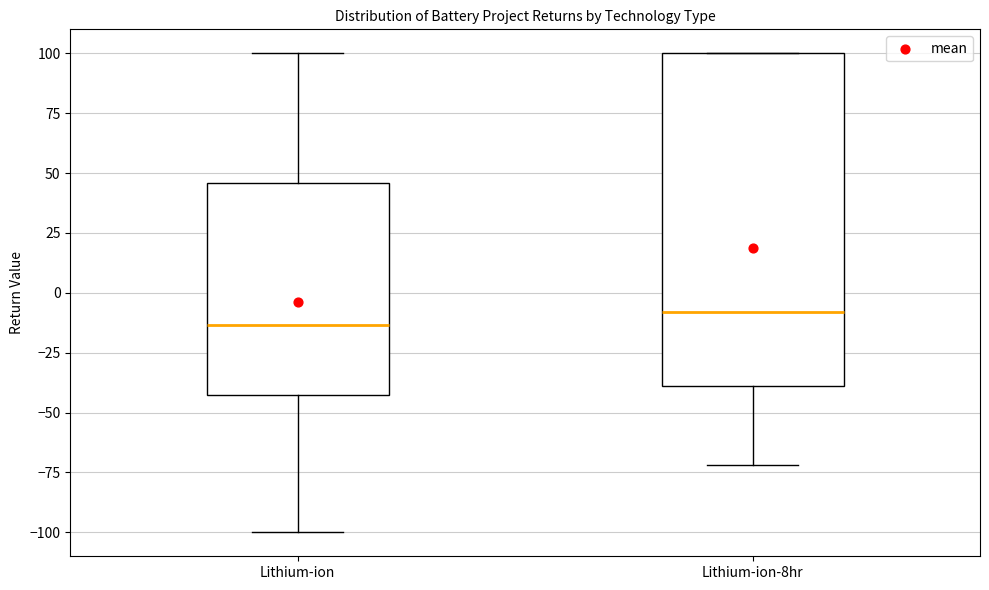

Where does the lower whisker of the box for Lithium-ion-8hr end on the y-axis? The values are not printed on the chart, so give them approximately, as read against the axis.

-70